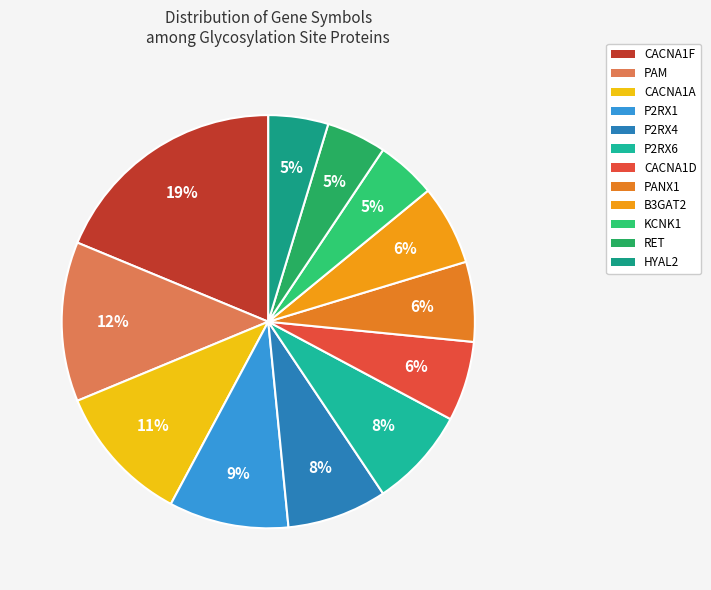

To the nearest percent, what percentage of the pie is CACNA1A?

11%